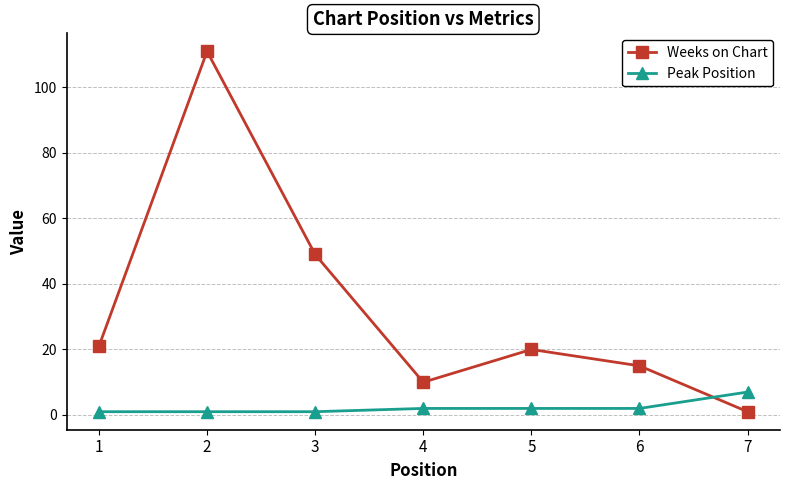

Does the chart display data point markers on the line(s)?

Yes